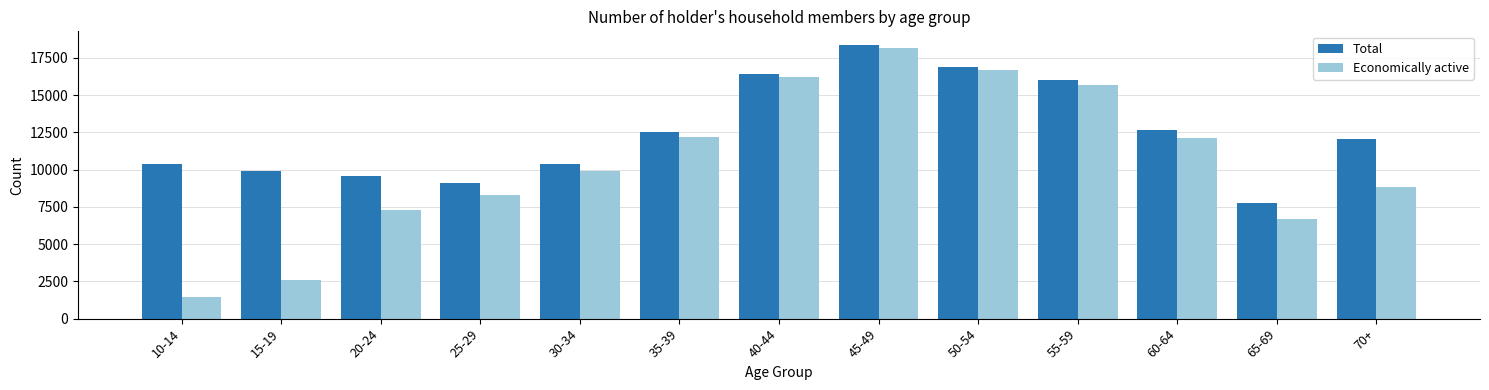

List the series in order of their overall mean, lowest first.

Economically active, Total